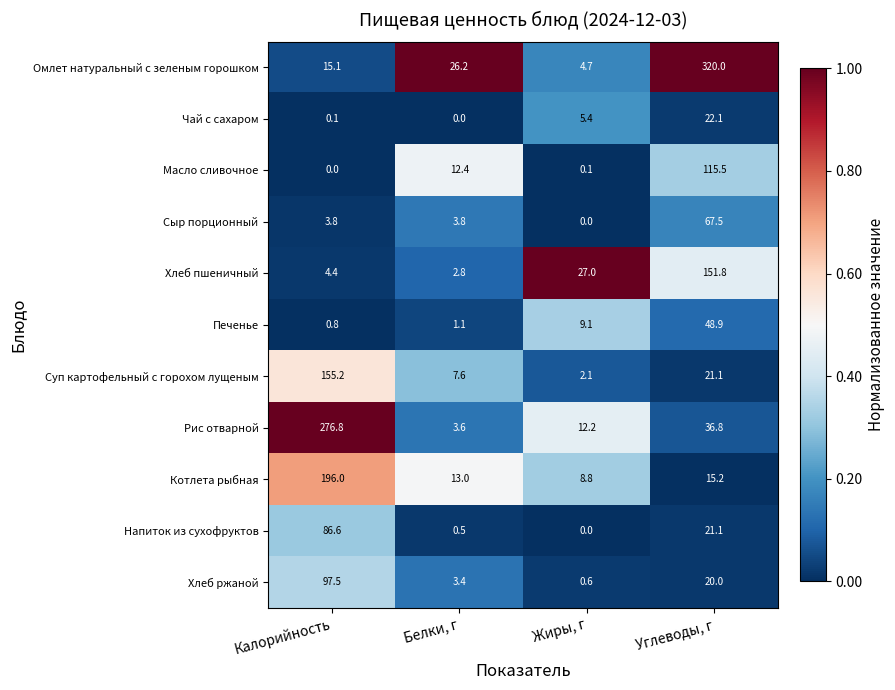

Is it true that Сыр порционный equals 3.8 at Калорийность?

True